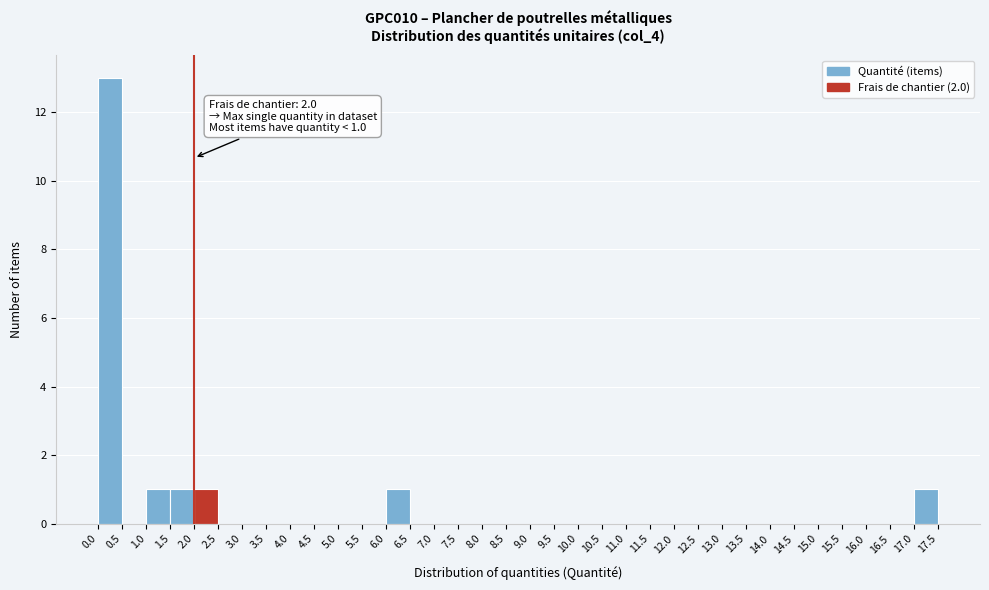

Which range on the x-axis has the tallest bar?

0.0 to 0.5